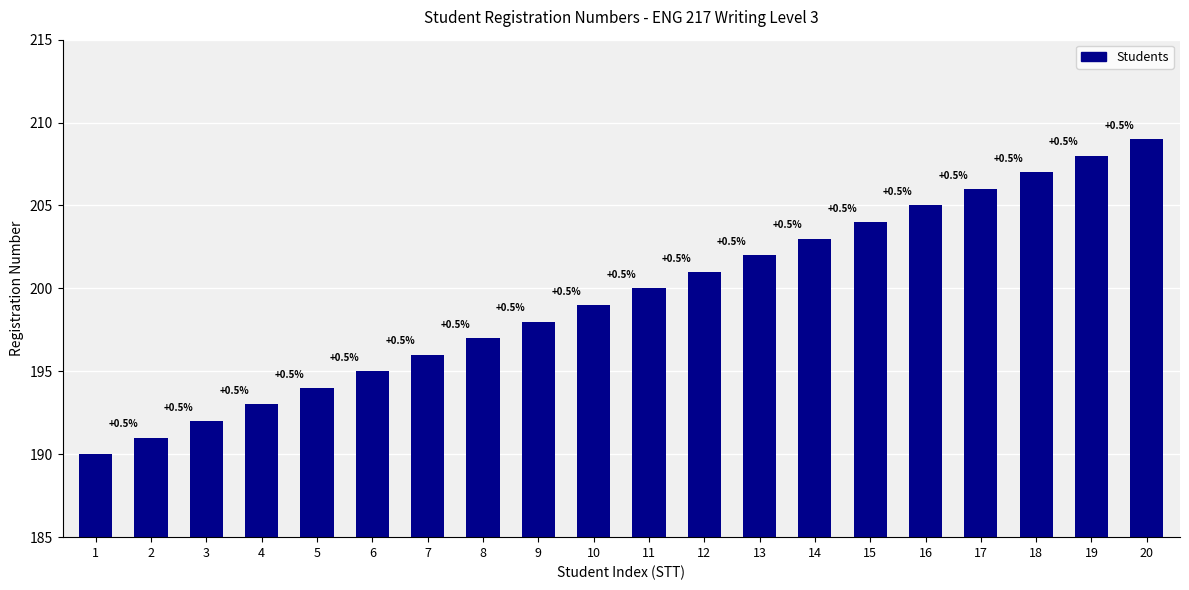

At which label is the value closest to 199?

10